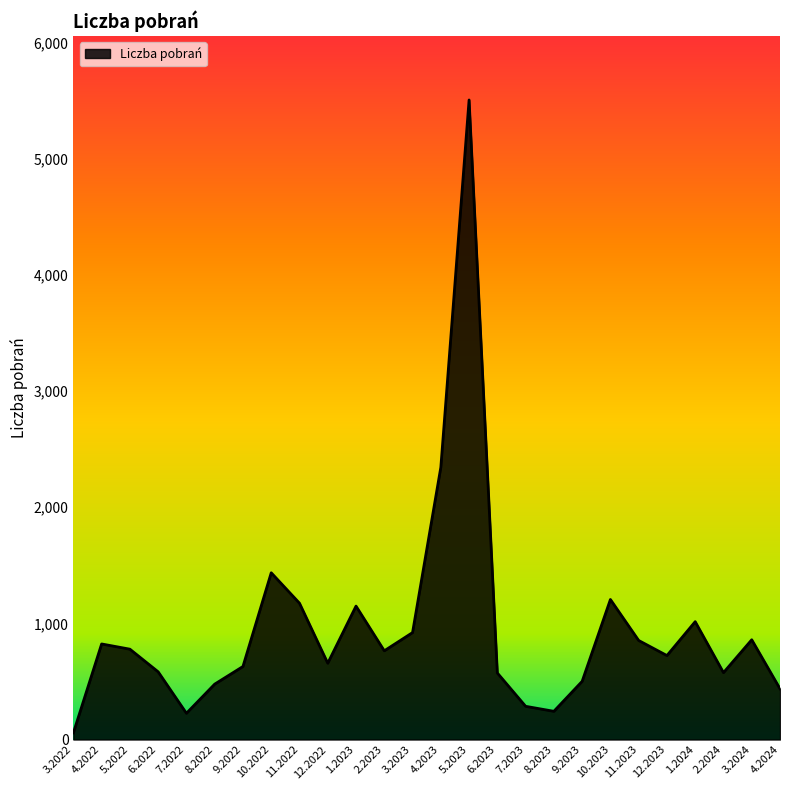

What is the difference between the values at 3.2022 and 2.2023?

707